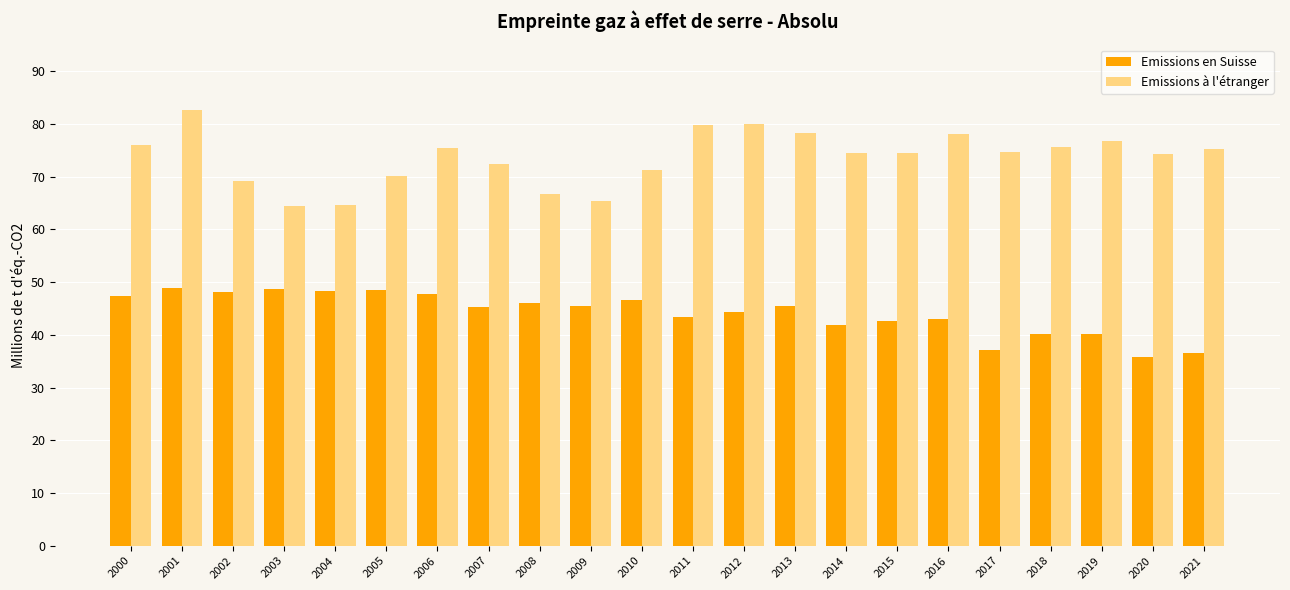

What is the total value across all series at 2005?

118.6